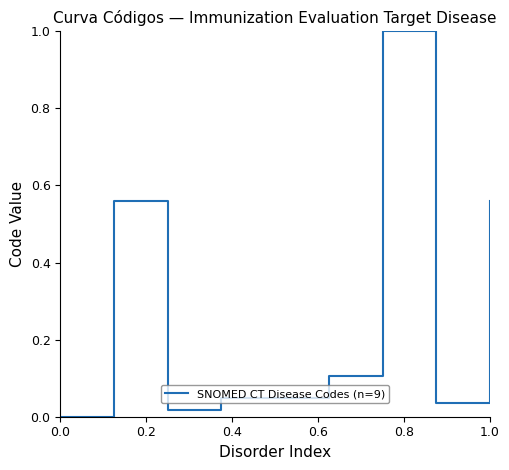

What is the average value?

0.3